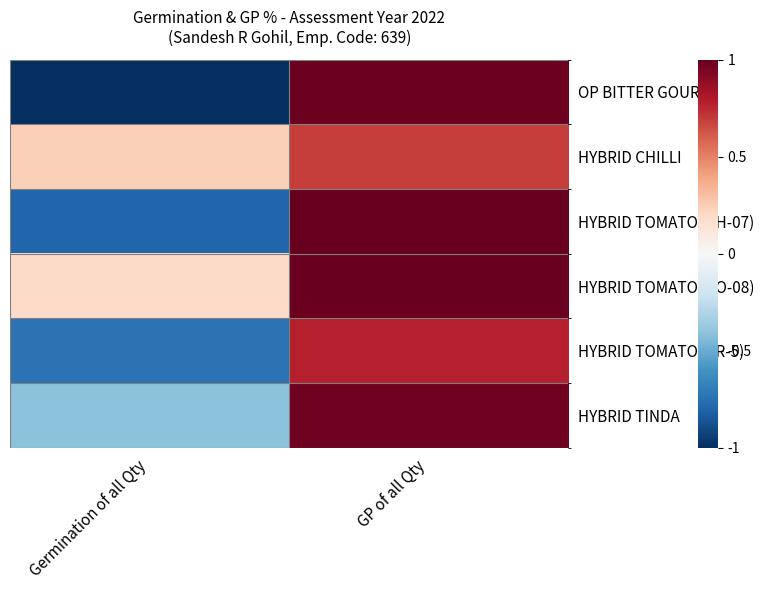

What is the total value across all series at GP of all Qty?

5.4